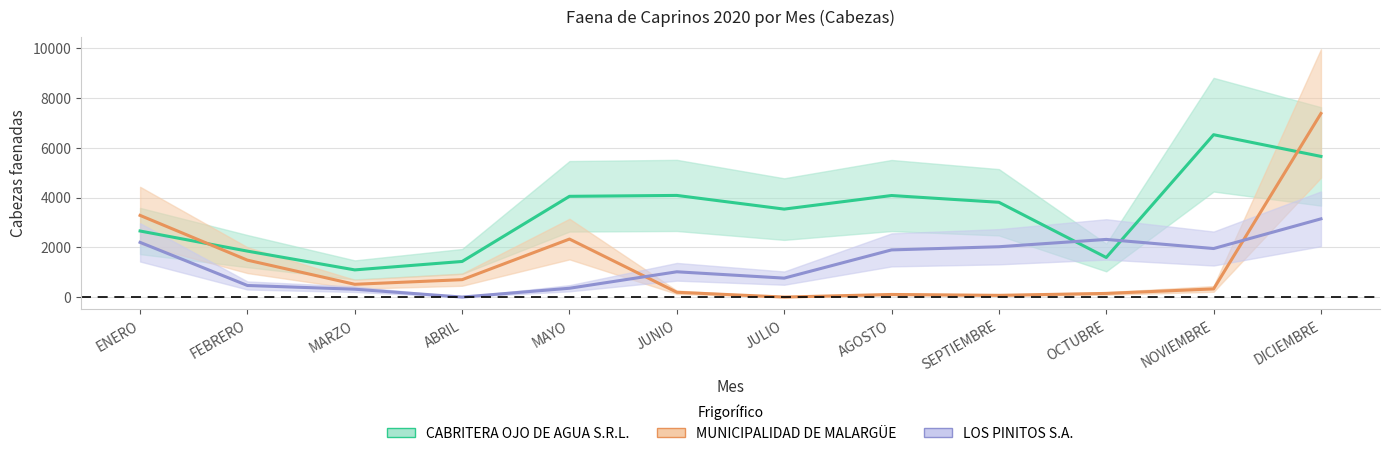

Reading left to right, what are all the values shown in this chart?

CABRITERA OJO DE AGUA S.R.L.: 2657	1848	1093	1432	4052	4088	3538	4084	3812	1592	6530	5657
MUNICIPALIDAD DE MALARGÜE: 3285	1485	514	700	2333	193	0	105	70	147	328	7384
LOS PINITOS S.A.: 2200	466	316	0	355	1017	762	1897	2024	2319	1952	3146